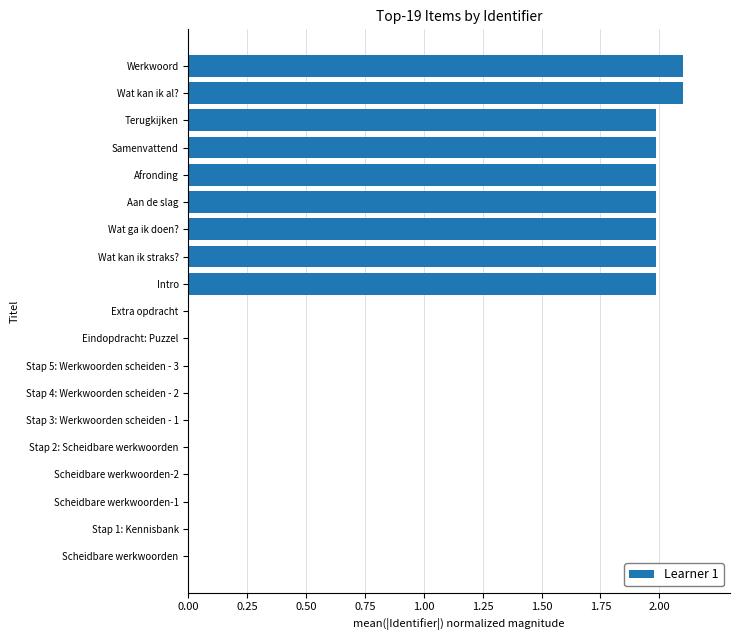

Between Samenvattend and Scheidbare werkwoorden, which is larger?

Samenvattend